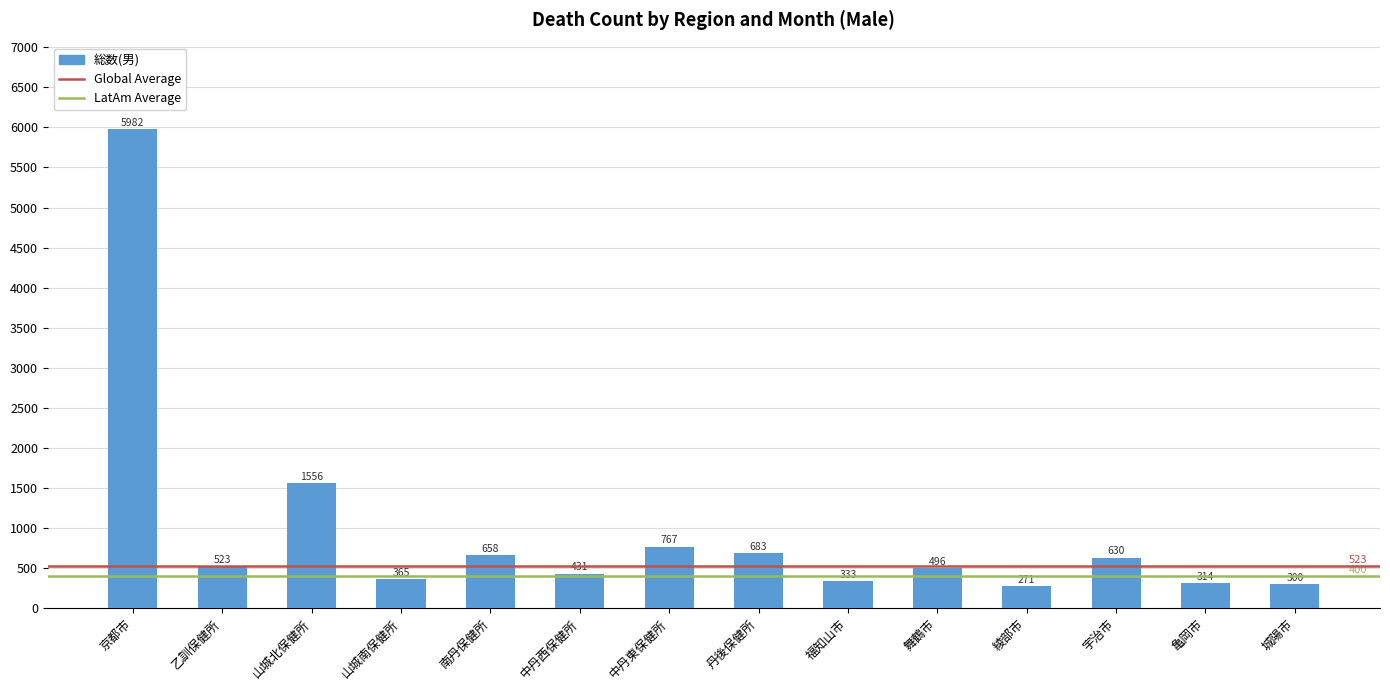

Is it true that the value at 丹後保健所 is 683?

True